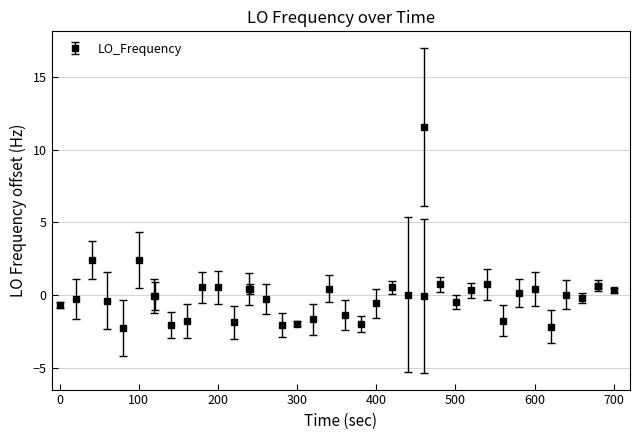

What is the difference between the maximum and minimum values?

13.8